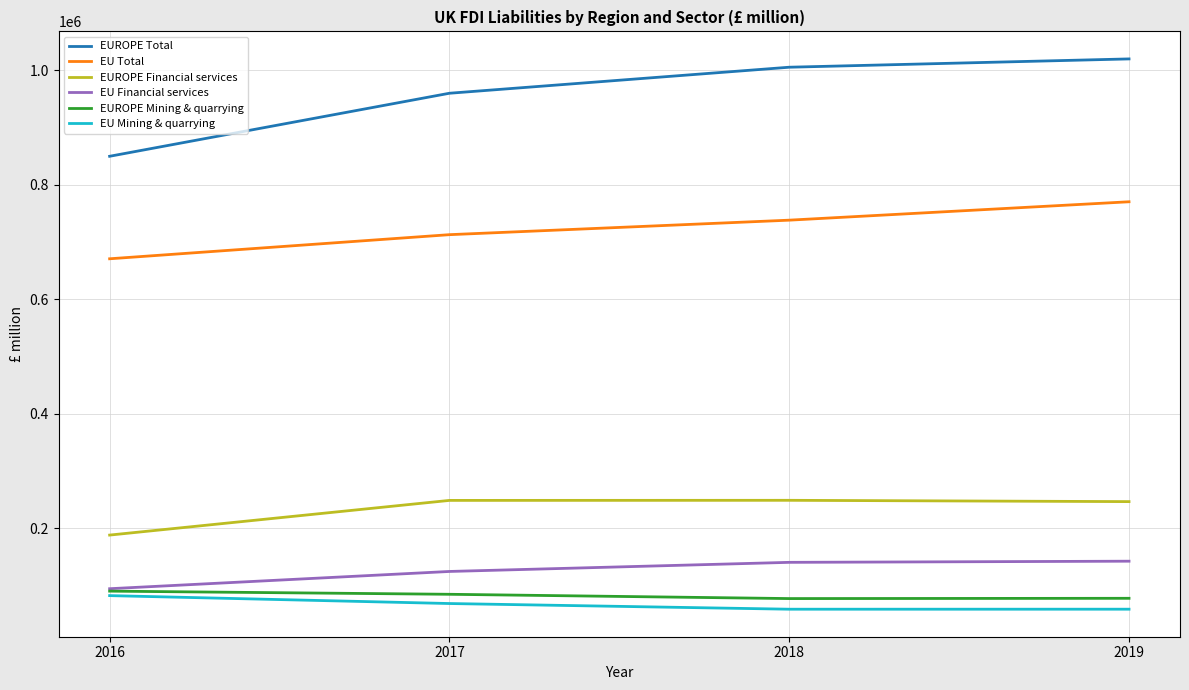

The value of EUROPE Mining & quarrying at 2016 is 89980.6. True or false?

True